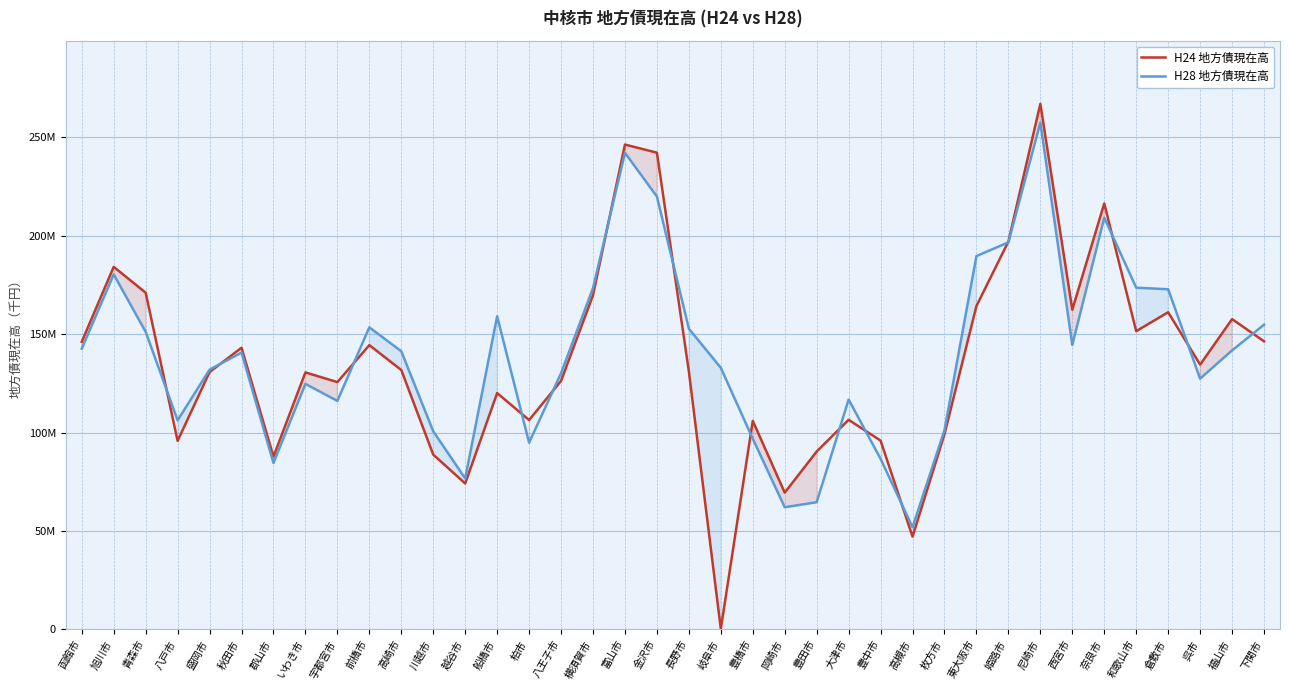

Reading left to right, extract all data points from this chart.

H24 地方債現在高: 函館市=146120258	旭川市=184203988	青森市=171079525	八戸市=95761312	盛岡市=130725763	秋田市=143092221	郡山市=87750899	いわき市=130555442	宇都宮市=125628743	前橋市=144419005	高崎市=131781328	川越市=88781790	越谷市=74122030	船橋市=120058831	柏市=106356319	八王子市=126236806	横須賀市=169780661	富山市=246355172	金沢市=242237283	長野市=131095568	岐阜市=212016	豊橋市=105958465	岡崎市=69456911	豊田市=90341027	大津市=106472612	豊中市=95900787	高槻市=47085039	枚方市=99172905	東大阪市=164293672	姫路市=197102087	尼崎市=267054088	西宮市=162430625	奈良市=216414668	和歌山市=151517582	倉敷市=161129983	呉市=134512000	福山市=157645382	下関市=146378957
H28 地方債現在高: 函館市=142629103	旭川市=180384985	青森市=151191084	八戸市=106216250	盛岡市=131943152	秋田市=140671141	郡山市=84518803	いわき市=124724237	宇都宮市=116067978	前橋市=153464599	高崎市=141312594	川越市=100612783	越谷市=76676058	船橋市=159099307	柏市=94835242	八王子市=130148265	横須賀市=173373364	富山市=242177849	金沢市=219927508	長野市=152778145	岐阜市=132913185	豊橋市=96837314	岡崎市=62031492	豊田市=64598456	大津市=116761972	豊中市=86639004	高槻市=51867343	枚方市=101225076	東大阪市=189687488	姫路市=196647159	尼崎市=257534673	西宮市=144554428	奈良市=209189282	和歌山市=173616527	倉敷市=172814479	呉市=127392180	福山市=141749576	下関市=154799811